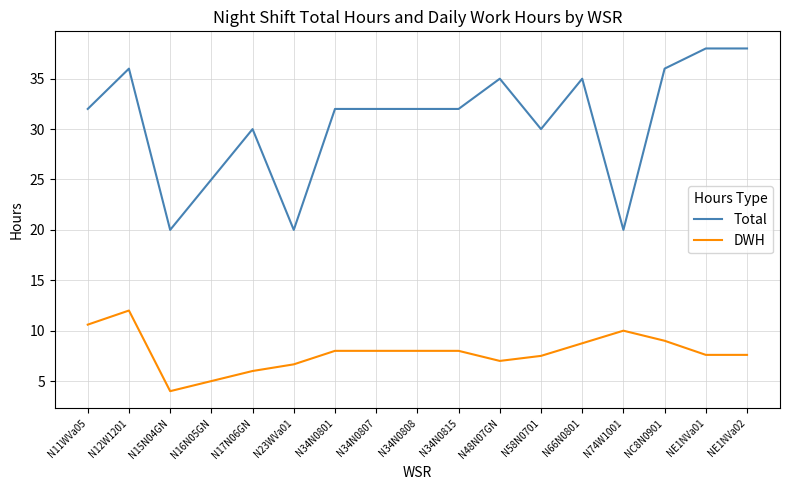

The value of DWH at N48N07GN is 7.0. True or false?

True